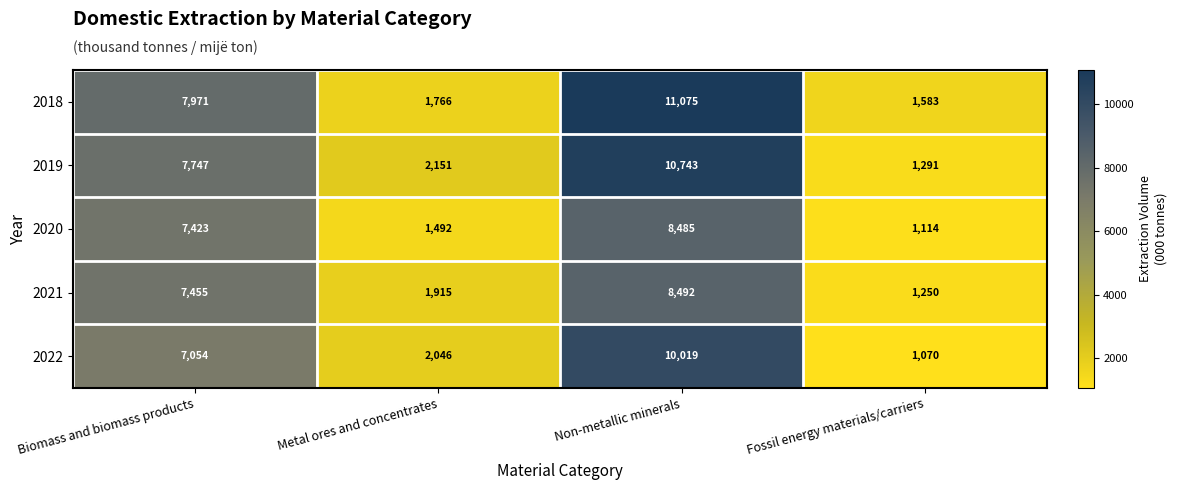

Which category has the highest value across all series?

Non-metallic minerals